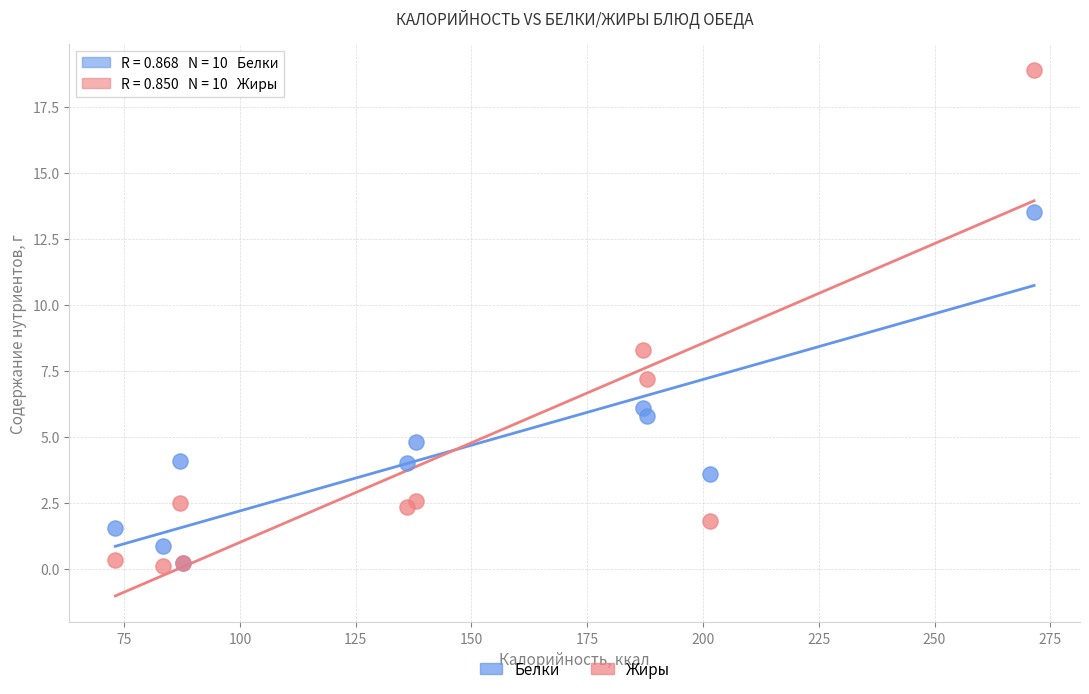

Which series has the widest spread of Y values?

Жиры